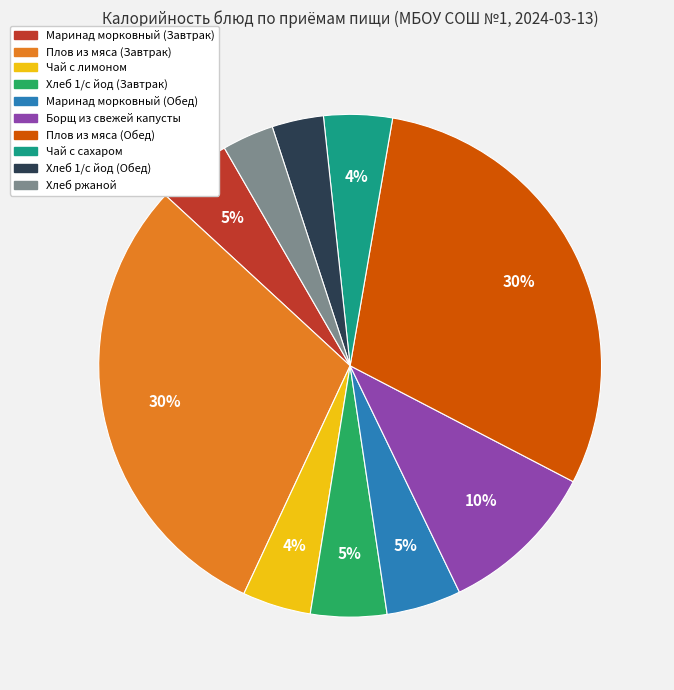

Which has a higher value, Маринад морковный (Обед) or Хлеб 1/с йод (Обед)?

Маринад морковный (Обед)